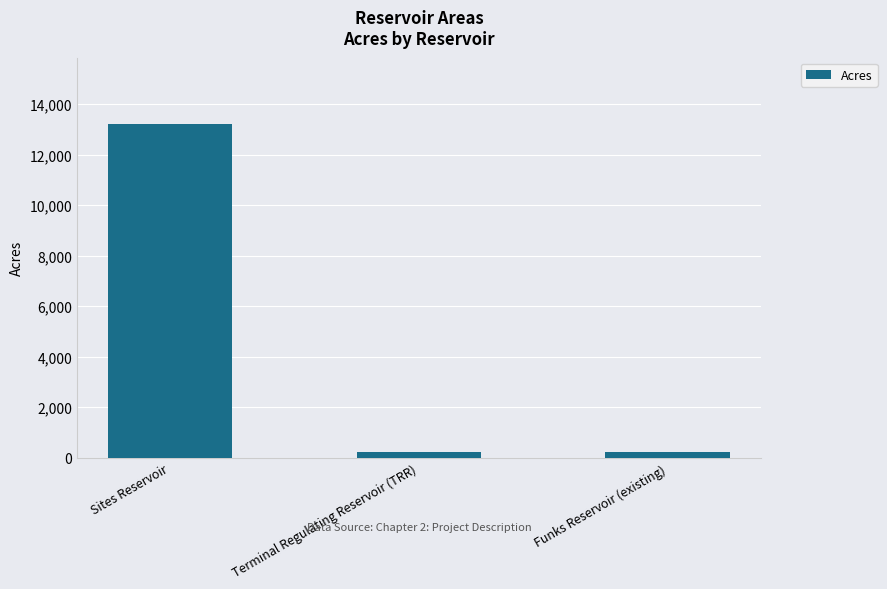

Are the bars grouped side by side (vs. stacked)?

No